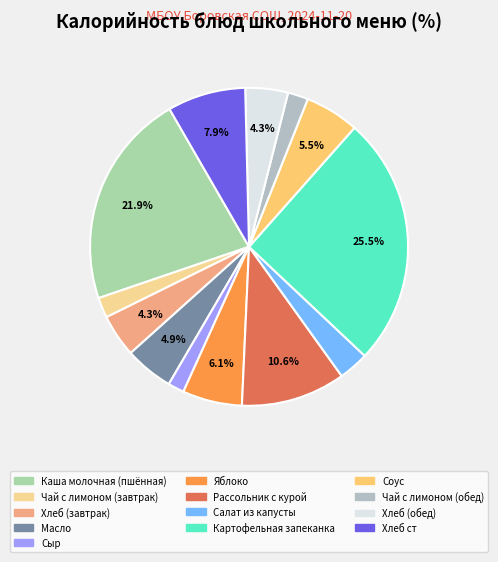

How many segments does this pie chart have?

13